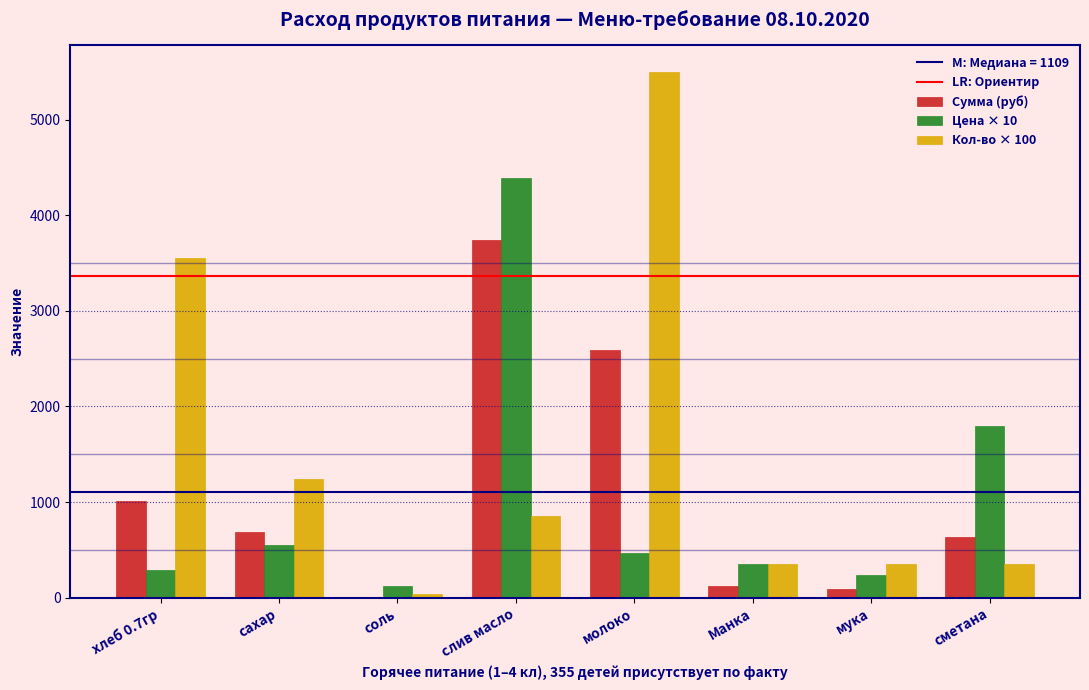

Is it true that Цена × 10 equals 1800.0 at сметана?

True